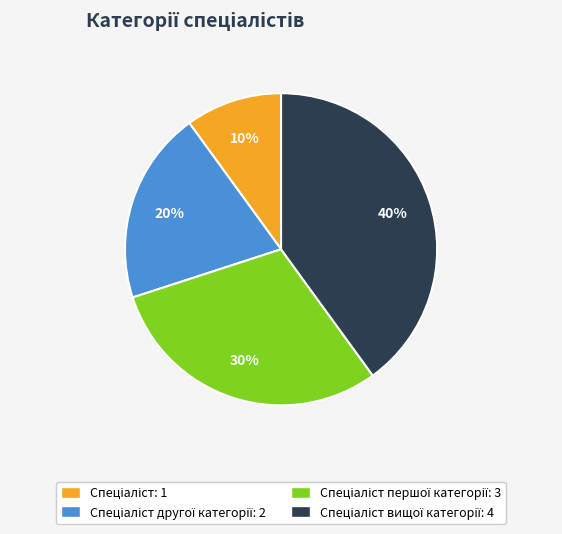

Is there a majority slice in this chart?

No